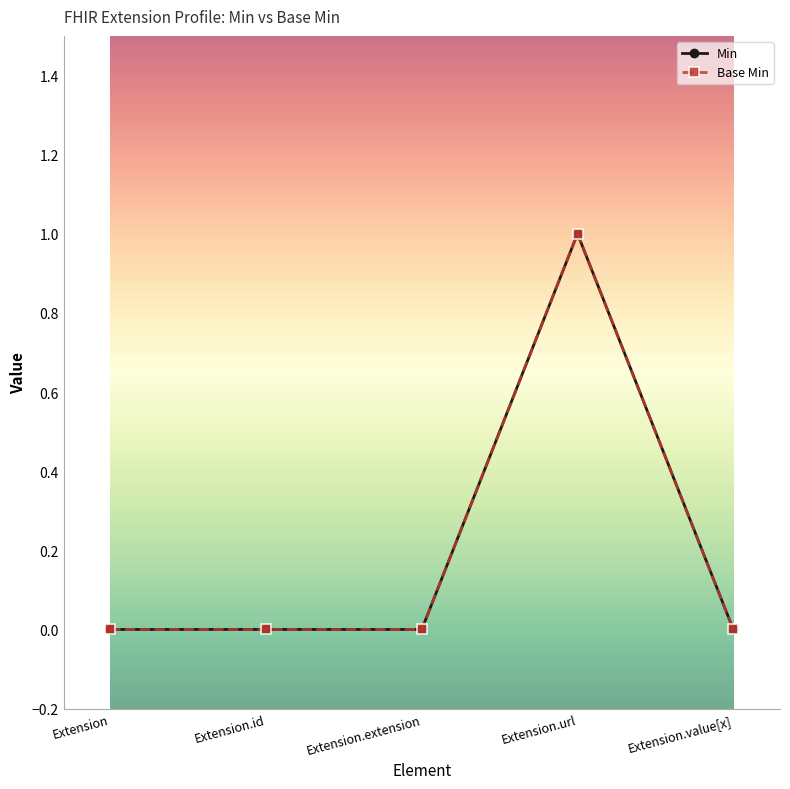

What is the label of the 1st point from the right?

Extension.value[x]